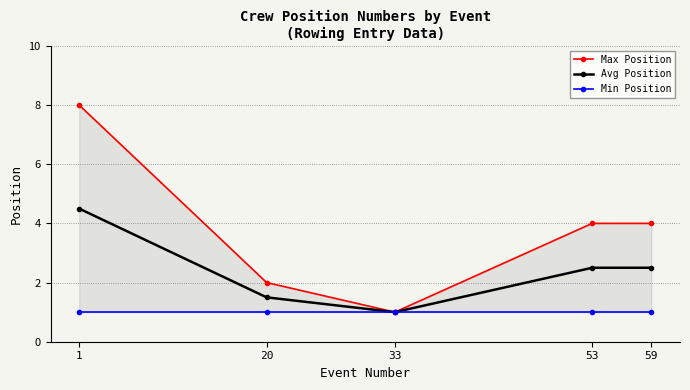

What is the difference between the highest and lowest values at 20?

1.0